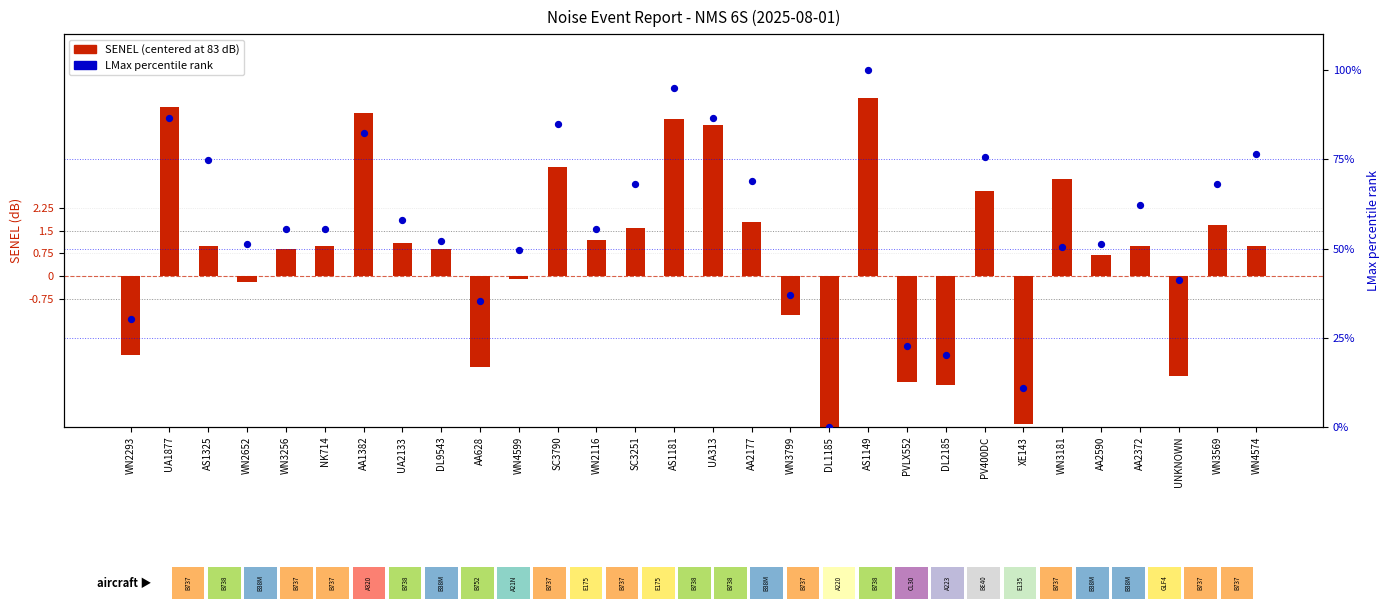

Which series reaches the minimum Y coordinate?

SENEL (centered)